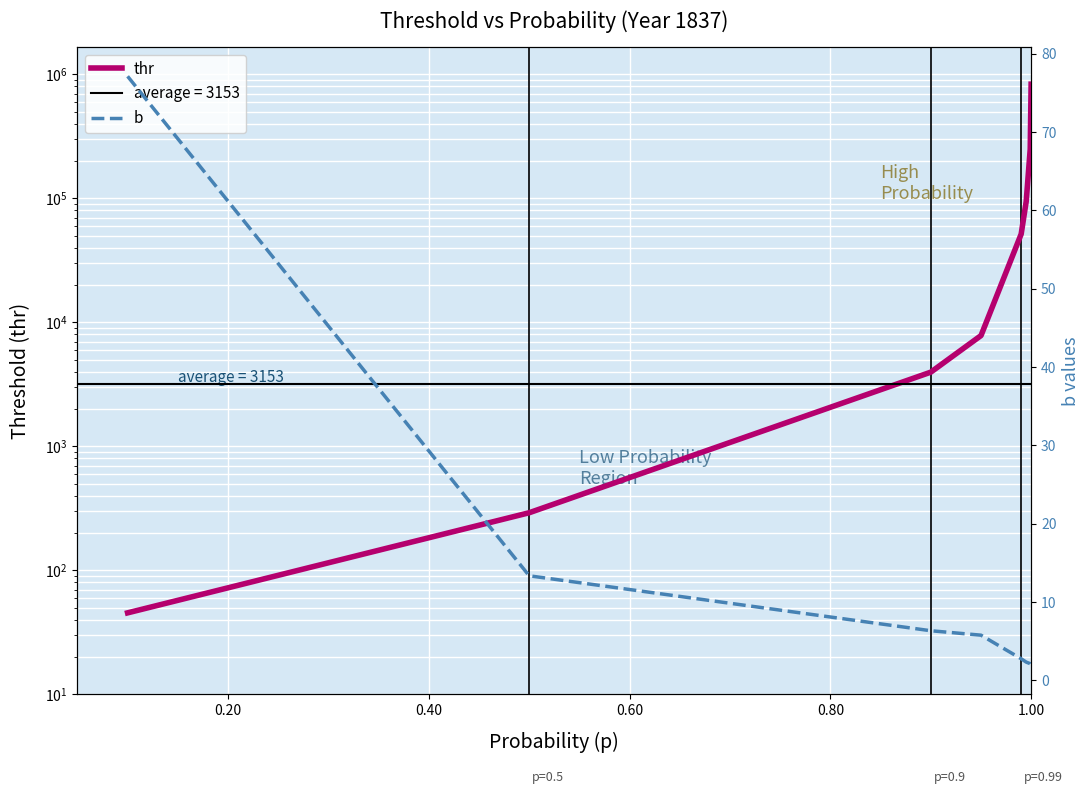

The value of thr at 0.40 is 1704.5. True or false?

False